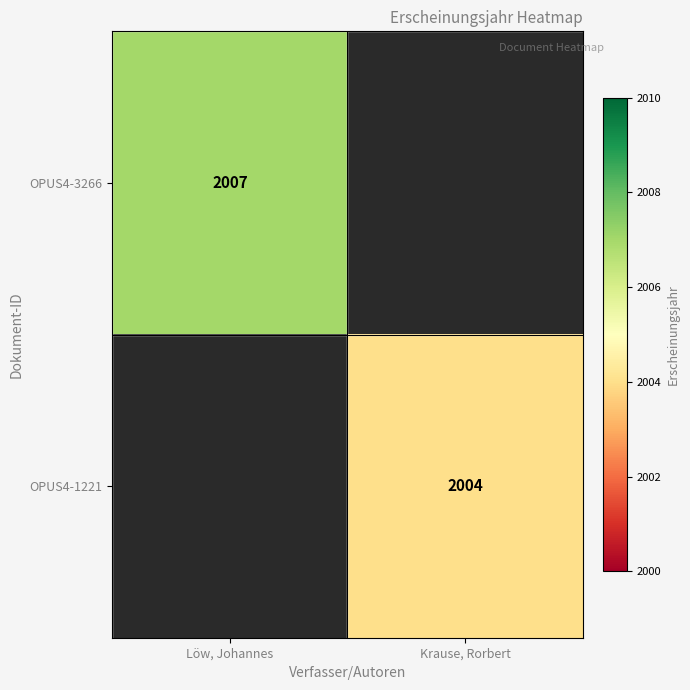

The value of OPUS4-1221 at Krause, Rorbert is 2004. True or false?

True